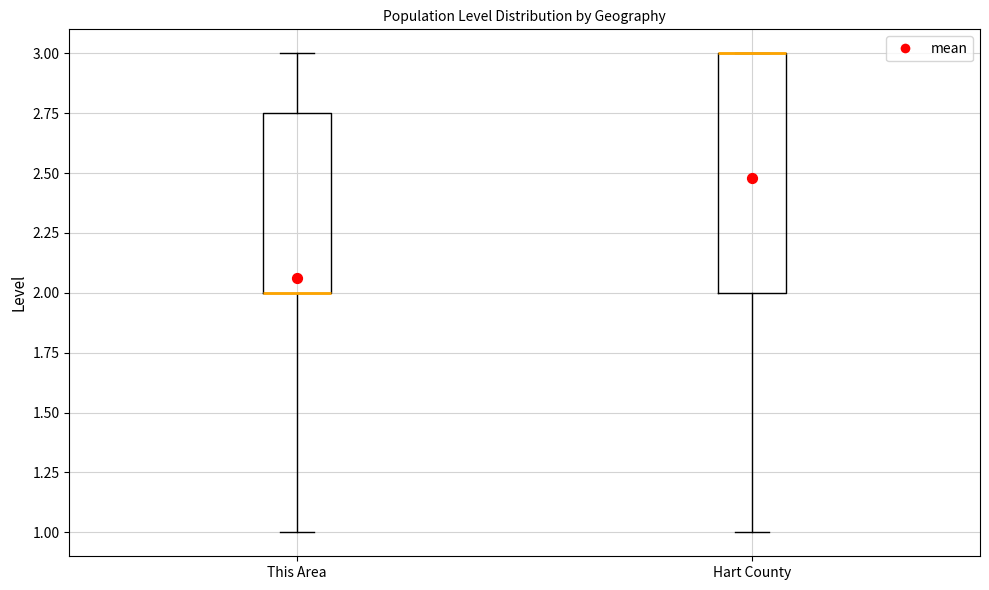

Reading left to right, read every box against the y-axis: the position of its median line, the range the box covers, and the ends of its whiskers. The values are not printed on the chart, so give them approximately, as read against the axis.

This Area: median 2.00 (drawn on the box's lower edge), box 2.00 to 2.75, whiskers 1.00 to 3.00
Hart County: median 3.00 (drawn on the box's upper edge), box 2.00 to 3.00, whiskers 1.00 to 3.00